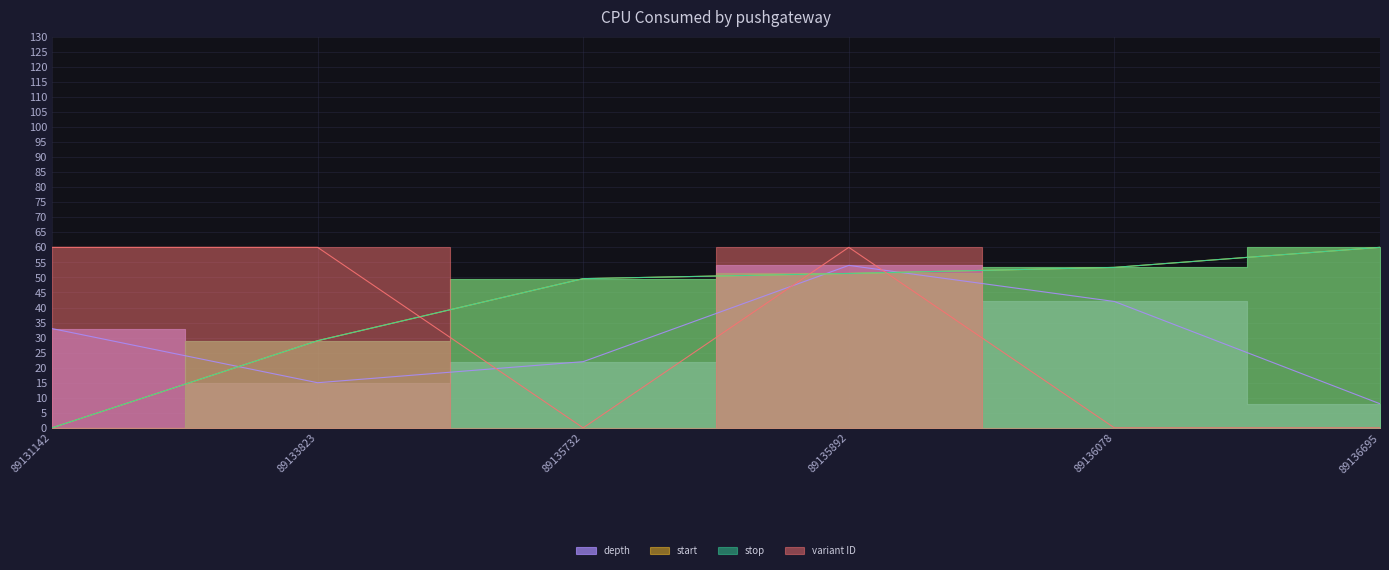

Reading right to left, transcribe all the data shown in this chart.

depth: 8.0	42.0	54.0	22.0	15.0	33.0
start: 60.0	53.3	51.3	49.6	29.0	0.0
stop: 60.0	53.3	51.3	49.6	29.0	0.0
variant ID: 0.0	0.0	60.0	0.0	60.0	60.0